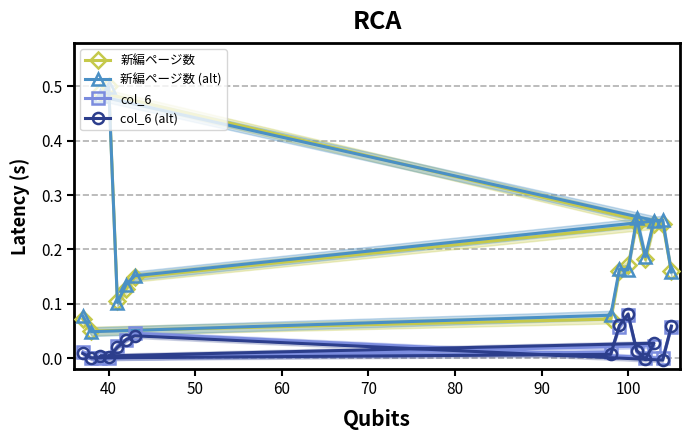

Which category has the highest value in the col_6 (alt) series?

100